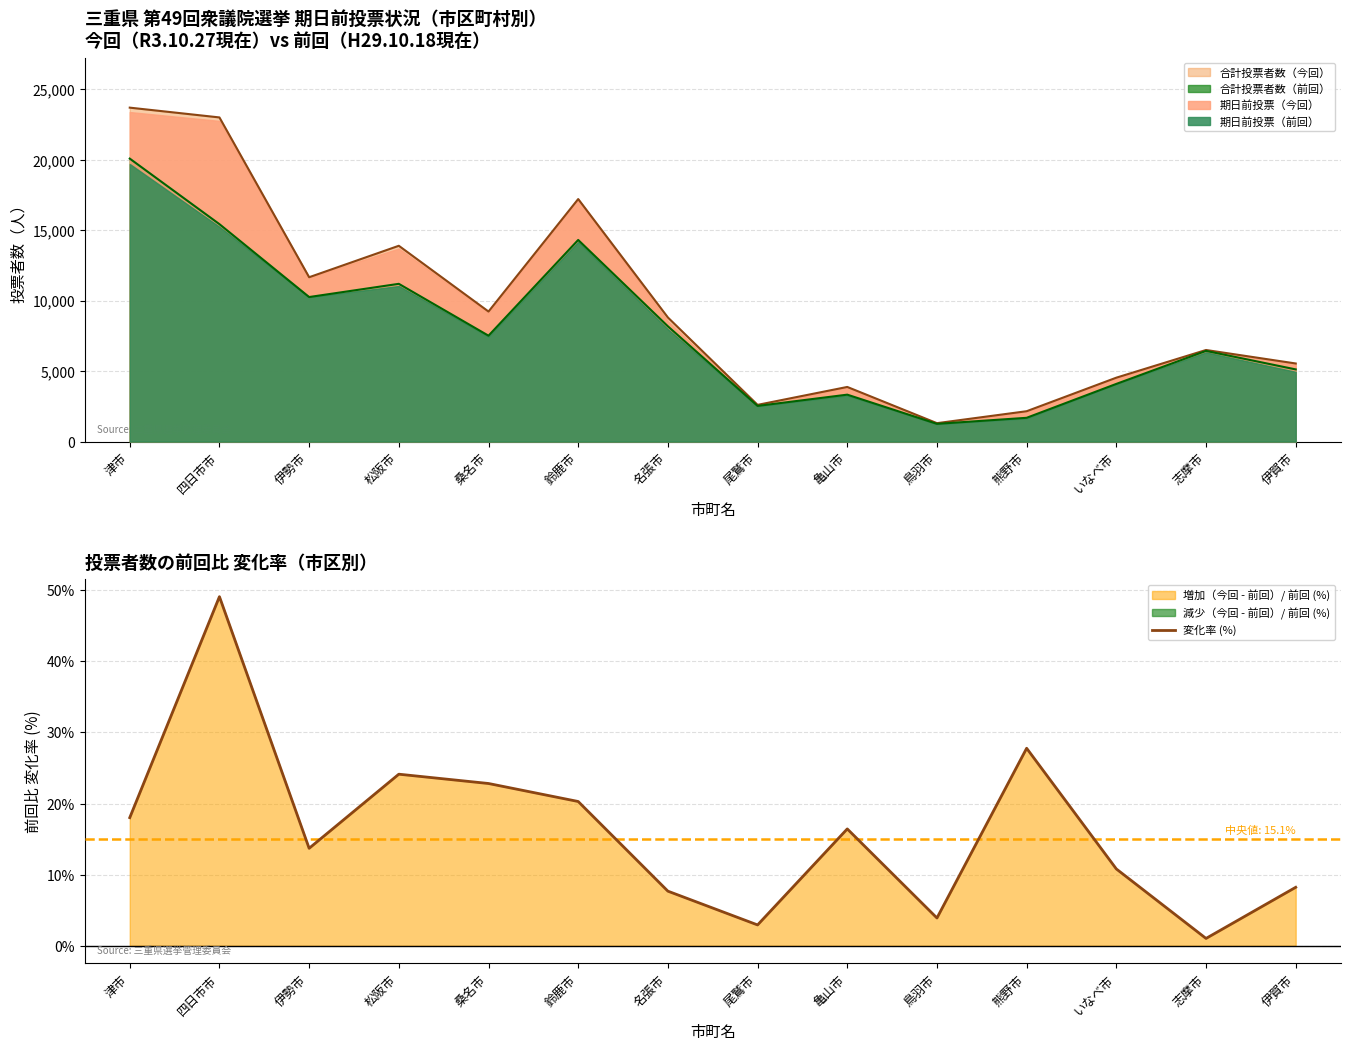

Which category has the lowest value across all series?

志摩市